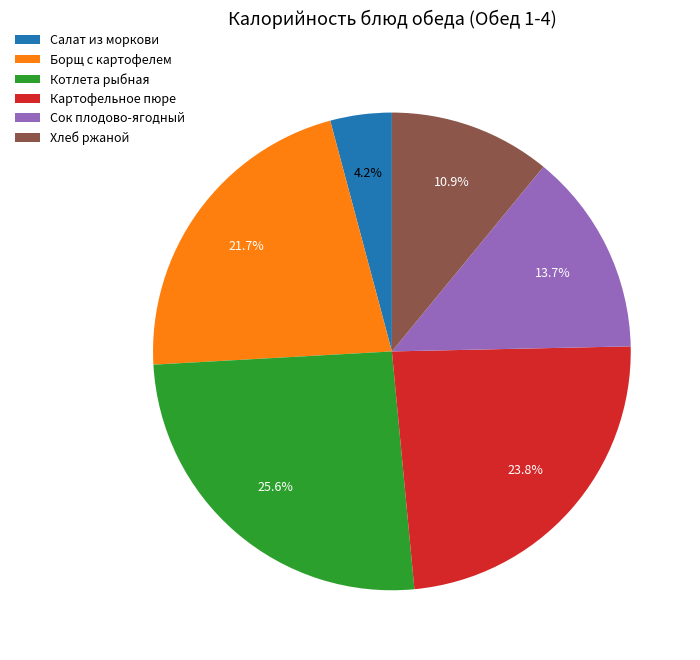

How many segments does this pie chart have?

6